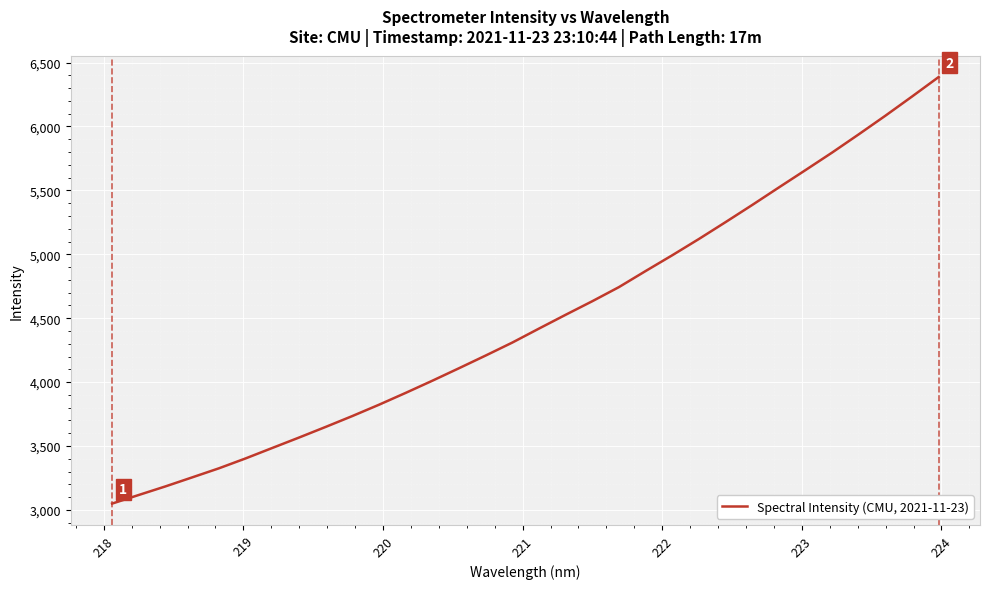

What is the greatest value displayed?

6386.9